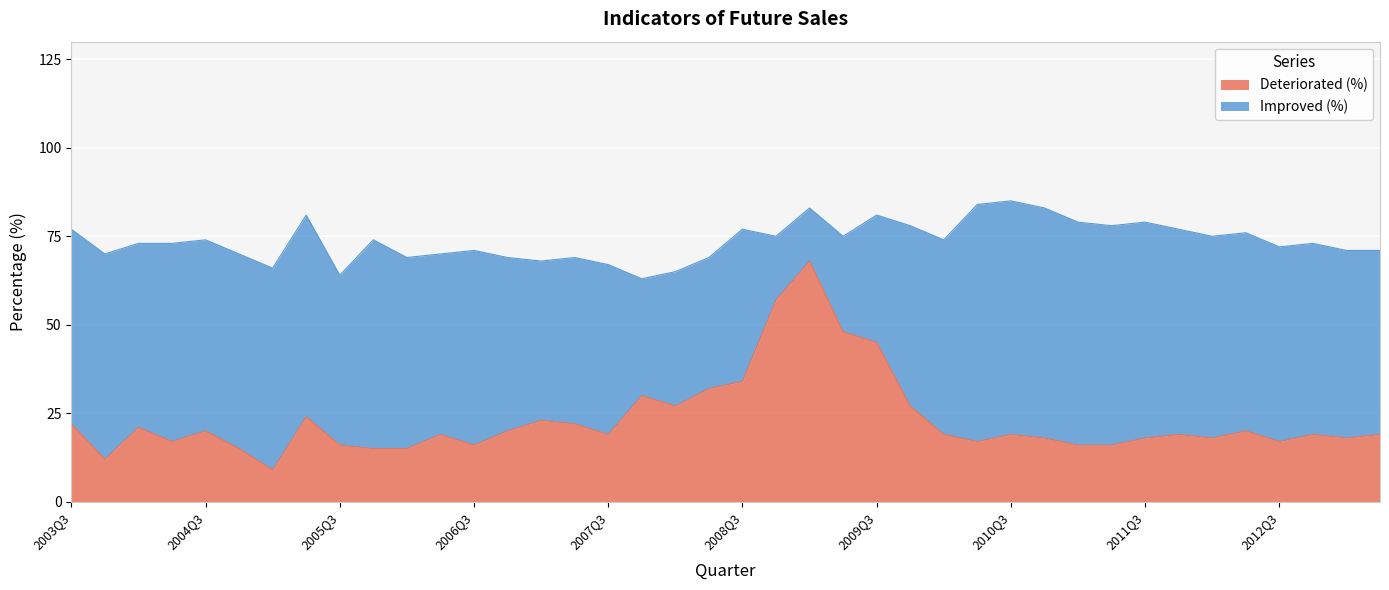

Reading left to right, extract all data points from this chart.

2003Q3=22	2003Q4=12	2004Q1=21	2004Q2=17	2004Q3=20	2004Q4=15	2005Q1=9	2005Q2=24	2005Q3=16	2005Q4=15	2006Q1=15	2006Q2=19	2006Q3=16	2006Q4=20	2007Q1=23	2007Q2=22	2007Q3=19	2007Q4=30	2008Q1=27	2008Q2=32	2008Q3=34	2008Q4=57	2009Q1=68	2009Q2=48	2009Q3=45	2009Q4=27	2010Q1=19	2010Q2=17	2010Q3=19	2010Q4=18	2011Q1=16	2011Q2=16	2011Q3=18	2011Q4=19	2012Q1=18	2012Q2=20	2012Q3=17	2012Q4=19	2013Q1=18	2013Q2=19